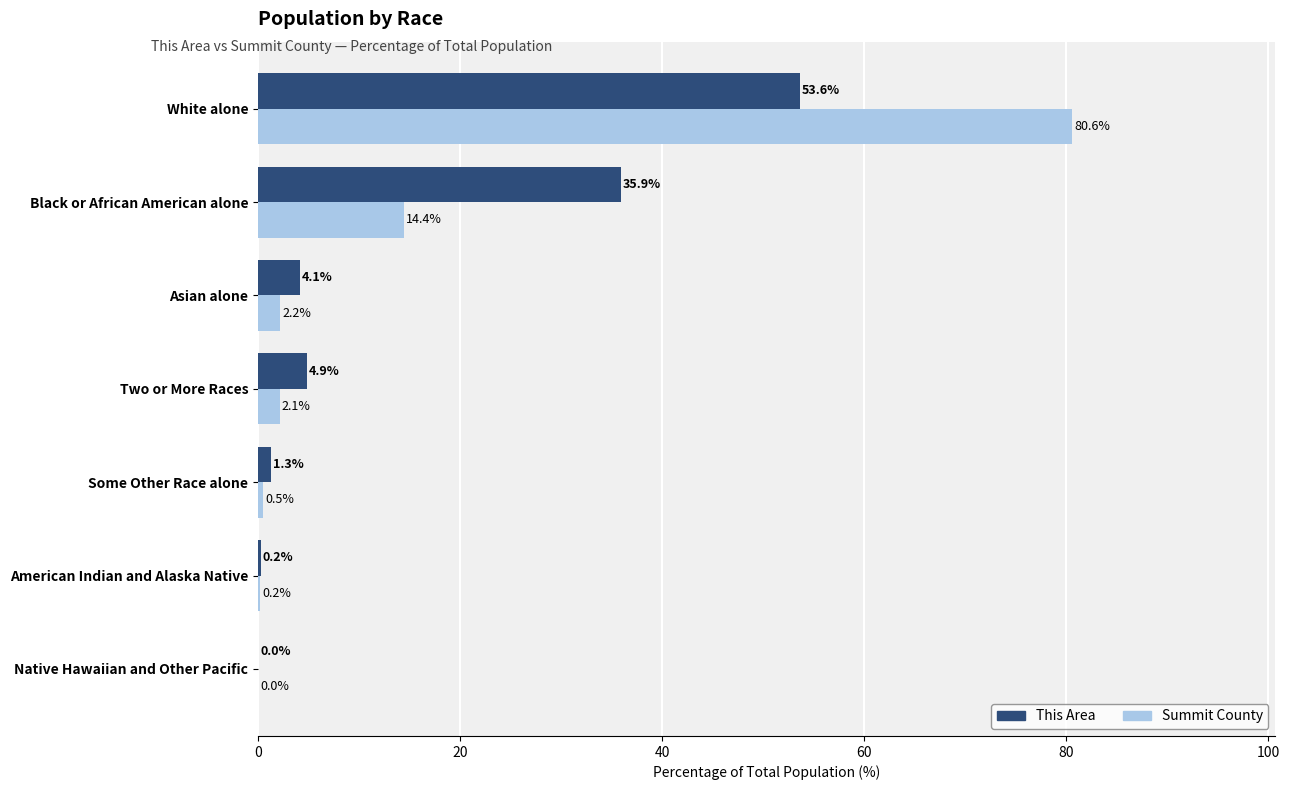

What are all the series names shown in the legend?

This Area, Summit County